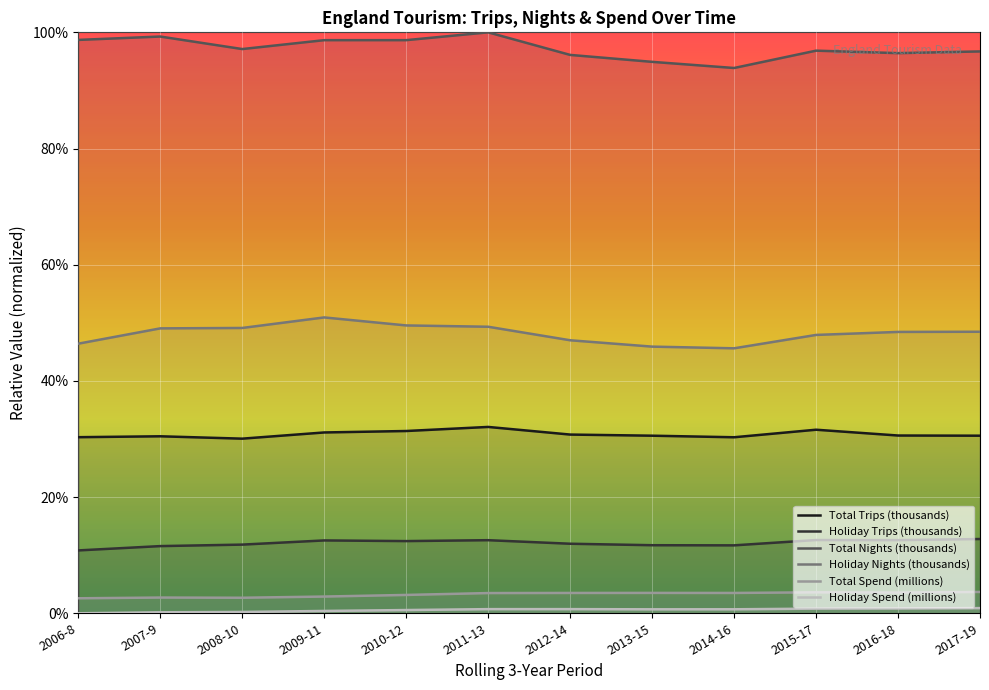

What is the difference between the highest and lowest values at 2012-14?

1.0